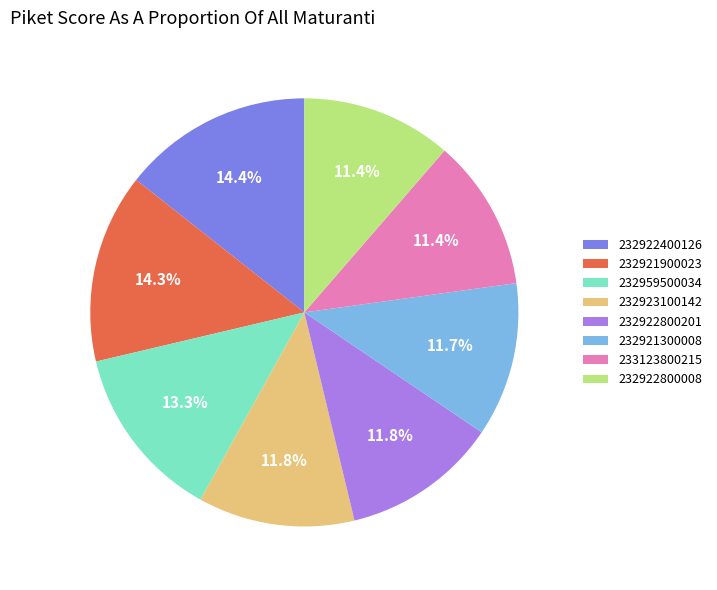

Is there a majority slice in this chart?

No